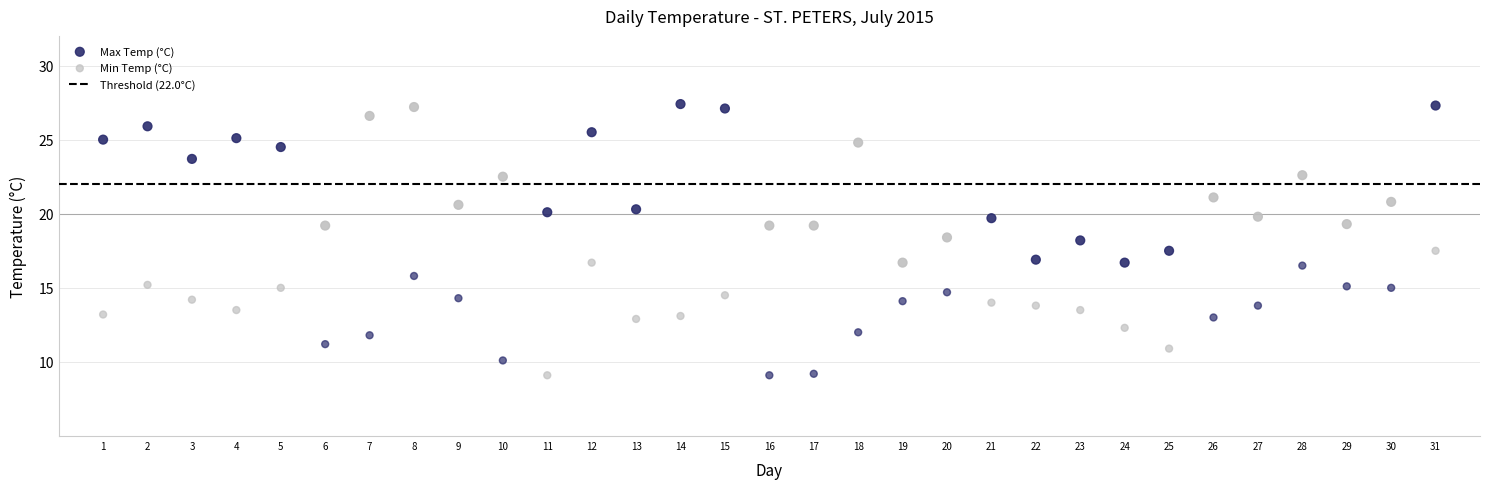

What is the X range (max minus min) for the scatter plot?

30.0